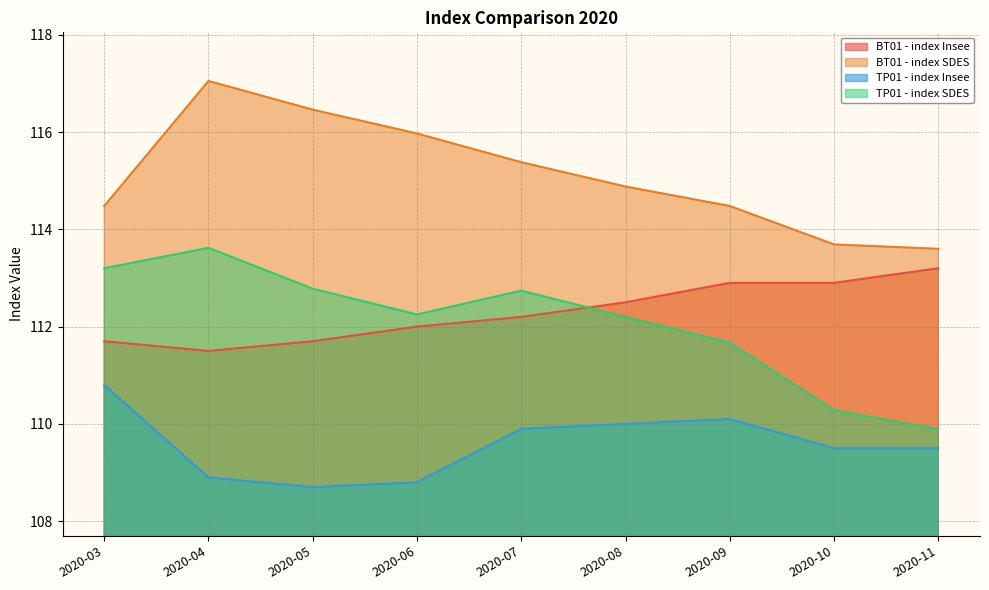

What is the difference between the highest and lowest values at 2020-08?

4.9